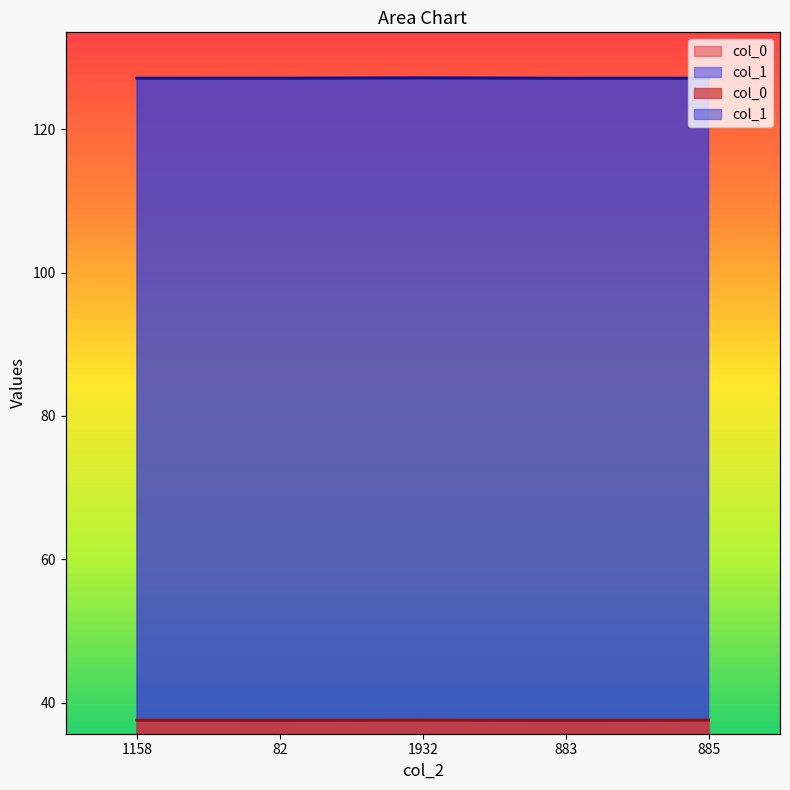

Is the value of col_1 at 885 greater than the value of col_0 at 883?

Yes